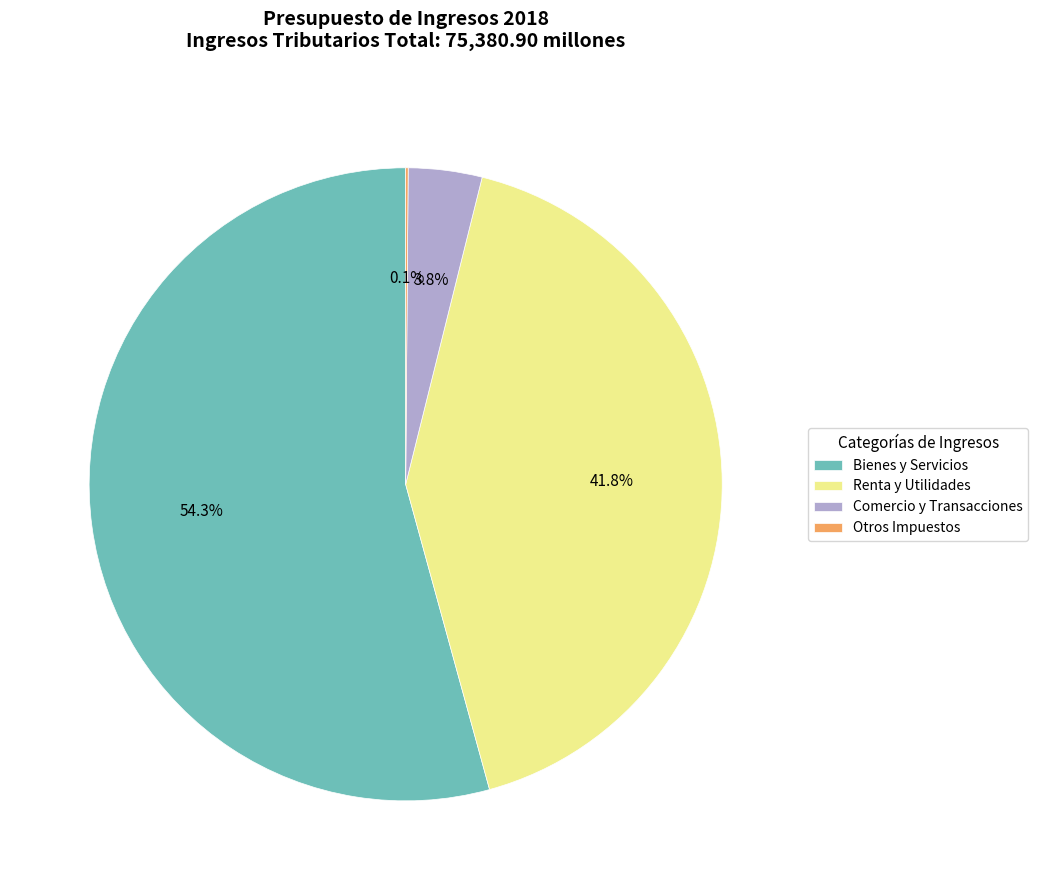

Approximately how many times larger is the value at Renta y Utilidades compared to Bienes y Servicios?

0.8